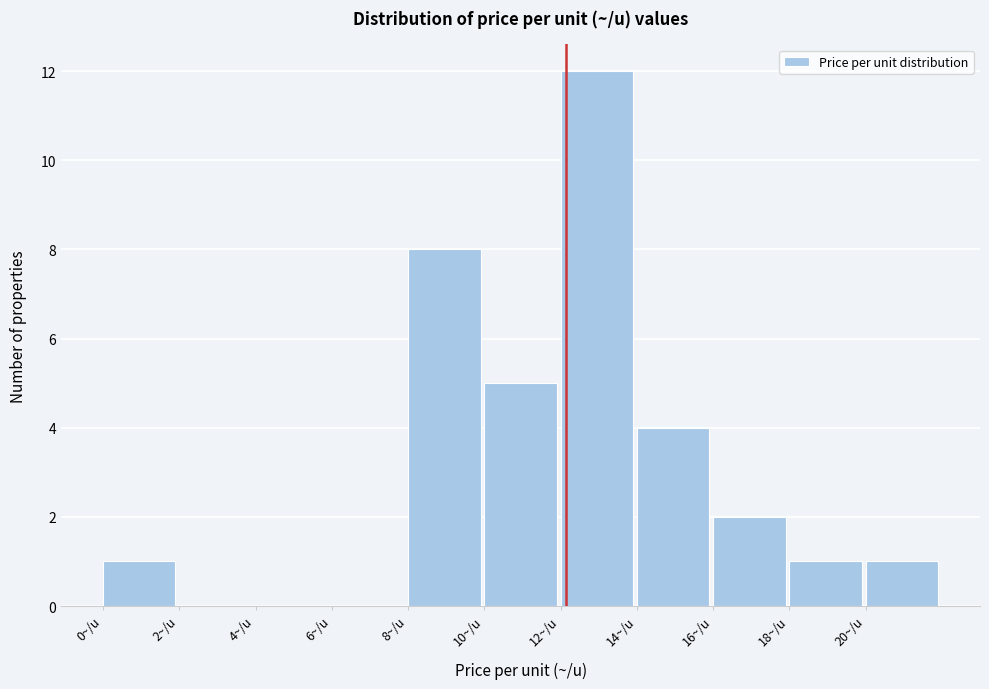

Reading left to right, transcribe this chart: for each bar, give the range it covers on the x-axis and its height. The values are not printed on the chart, so give them approximately, as read against the axis.

0 to 2: 1
2 to 4: 0
4 to 6: 0
6 to 8: 0
8 to 10: 8
10 to 12: 5
12 to 14: 12
14 to 16: 4
16 to 18: 2
18 to 20: 1
20 to 22: 1